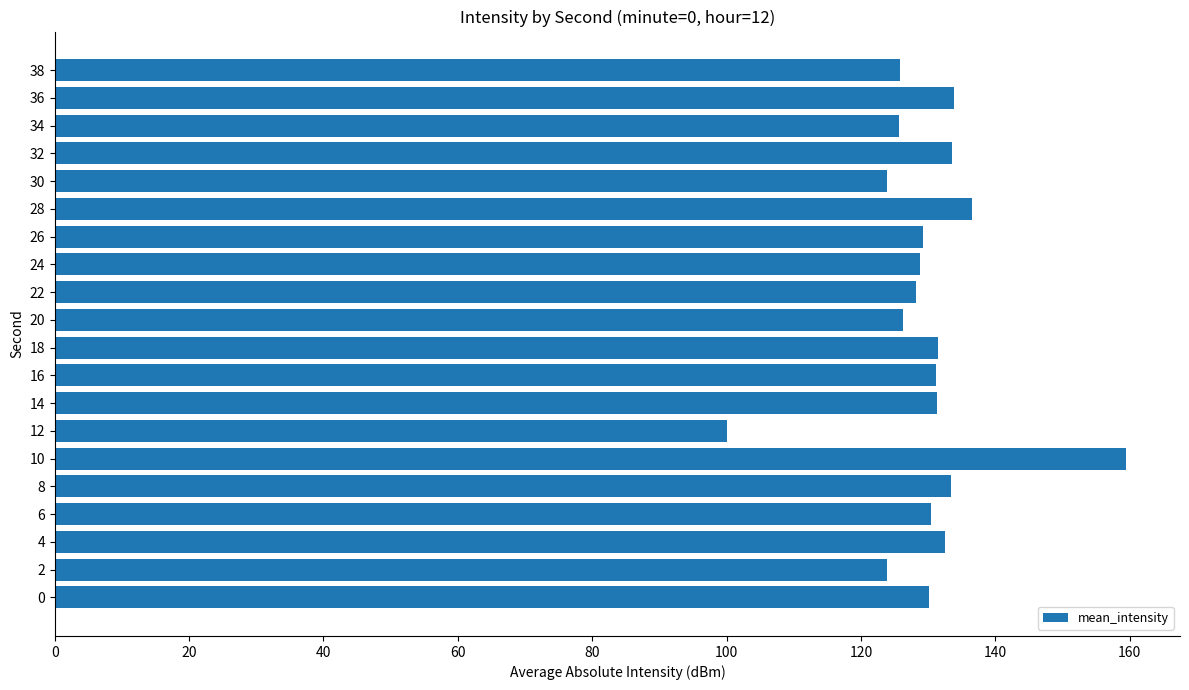

What is the difference between the maximum and second lowest values?

35.6